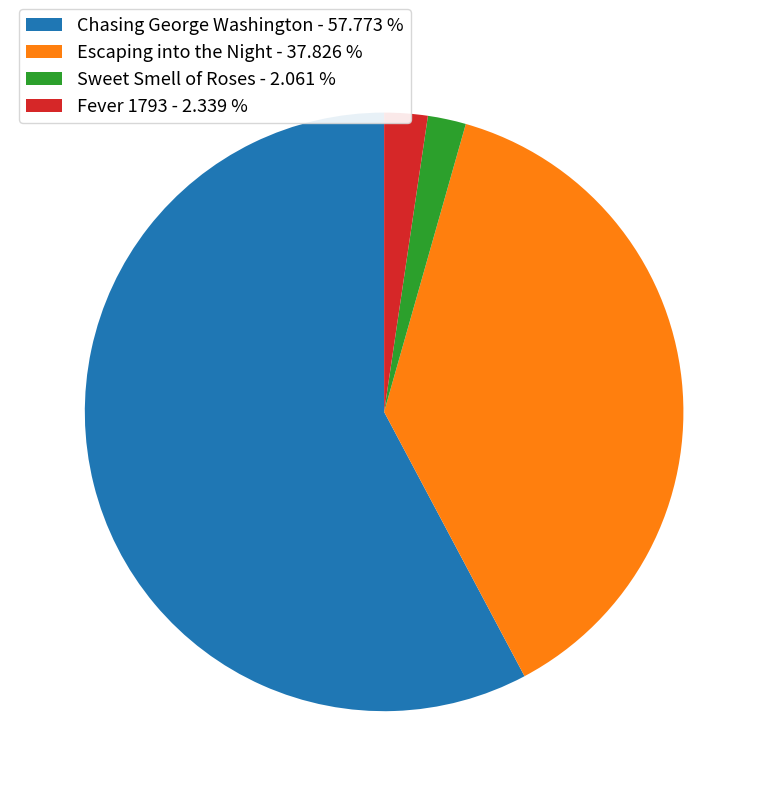

True or false: Sweet Smell of Roses accounts for 2% of the total.

True